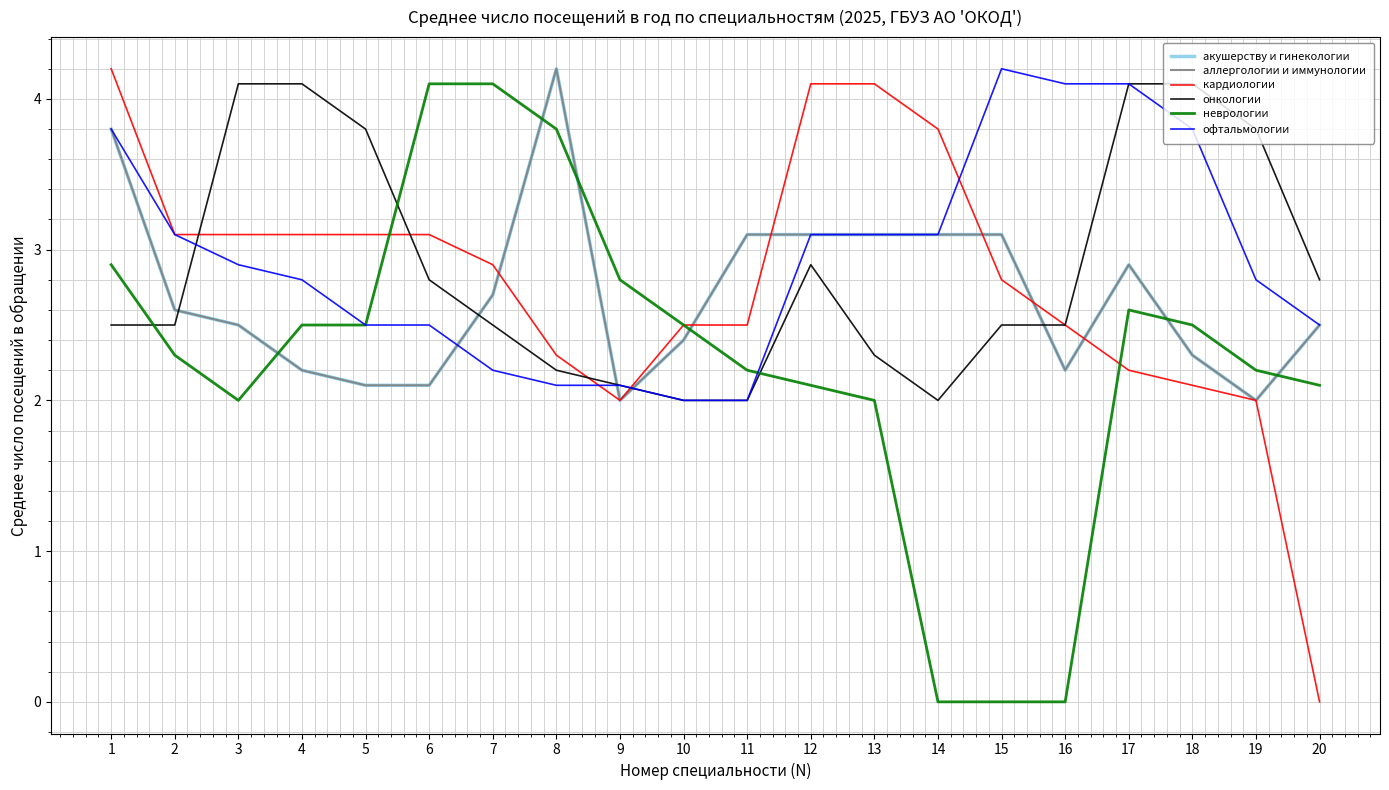

Is this an area chart (filled region under the line)?

No